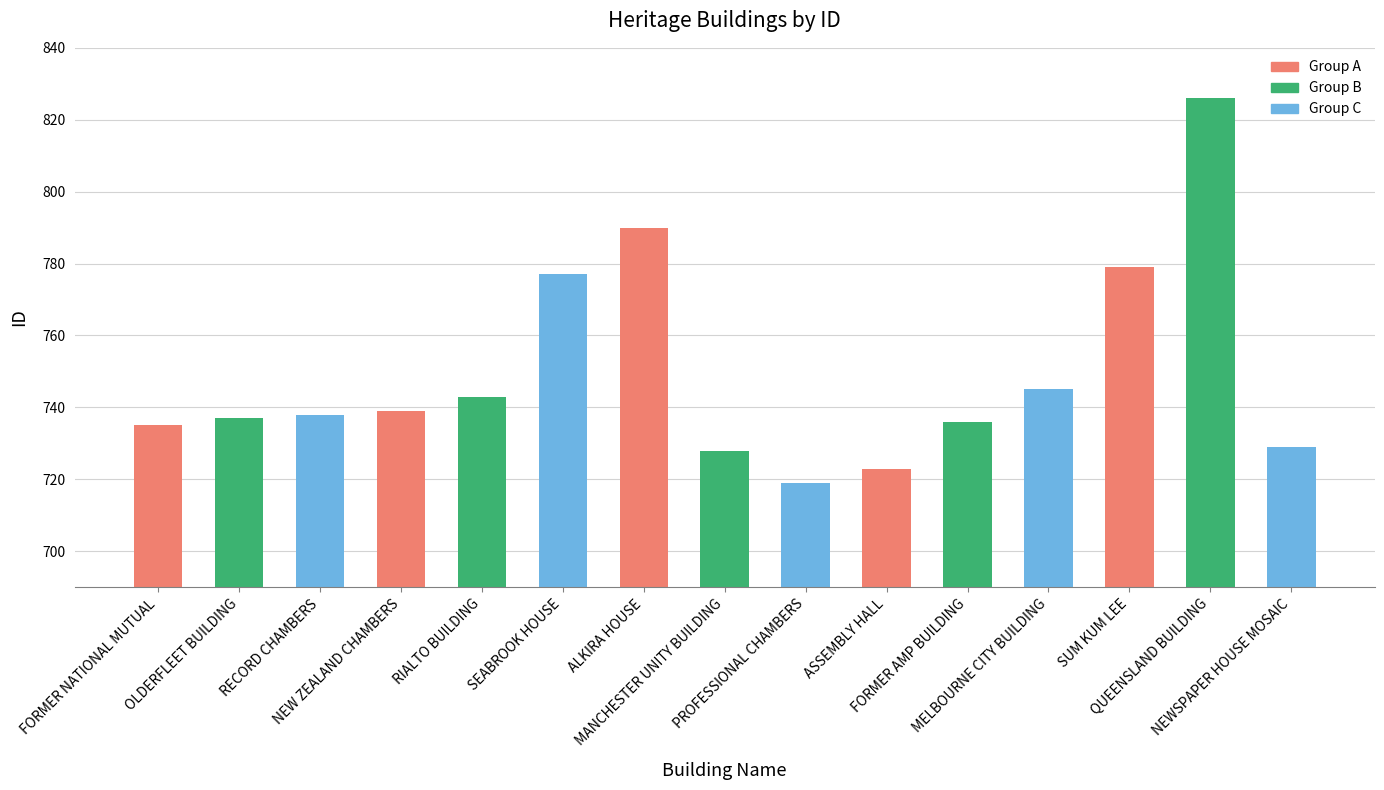

Reading left to right, what are all the values shown in this chart?

735	737	738	739	743	777	790	728	719	723	736	745	779	826	729